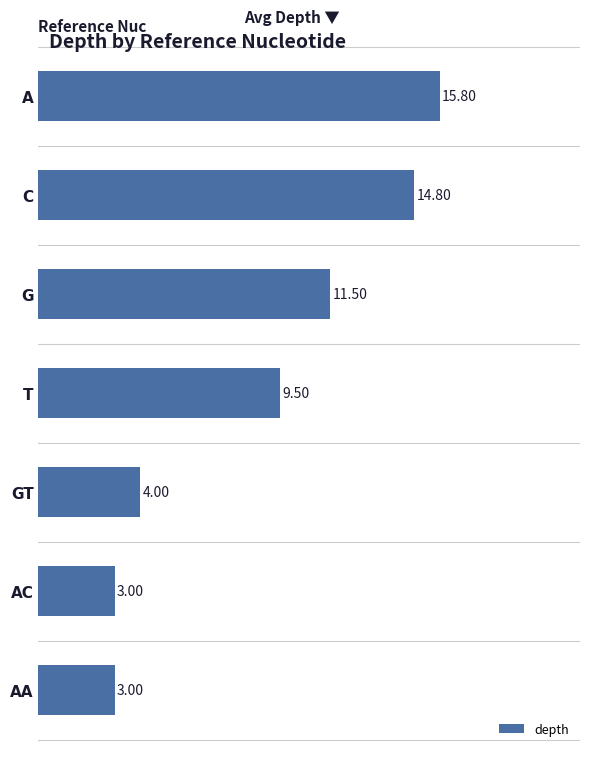

Which category has the highest value across all series?

A